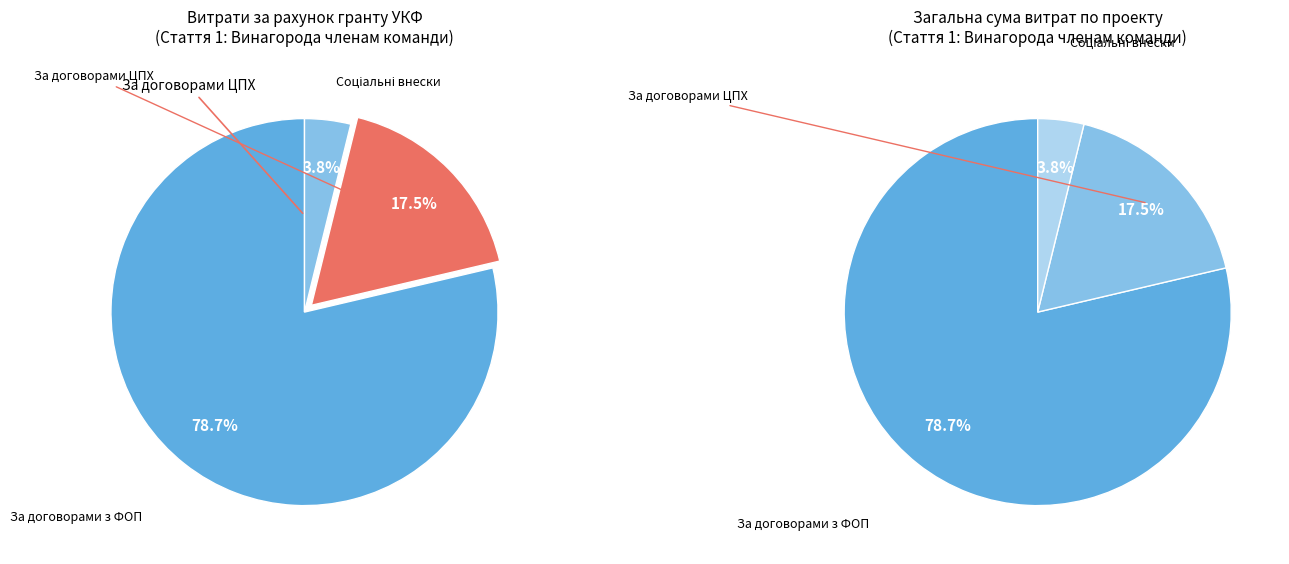

Is there any slice that represents more than half of the pie?

Yes